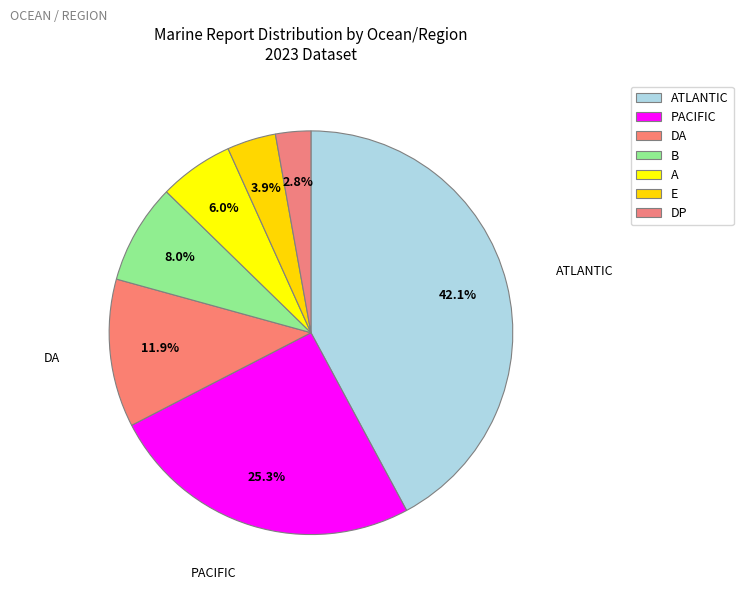

What portion of the pie excludes A?

94.0%